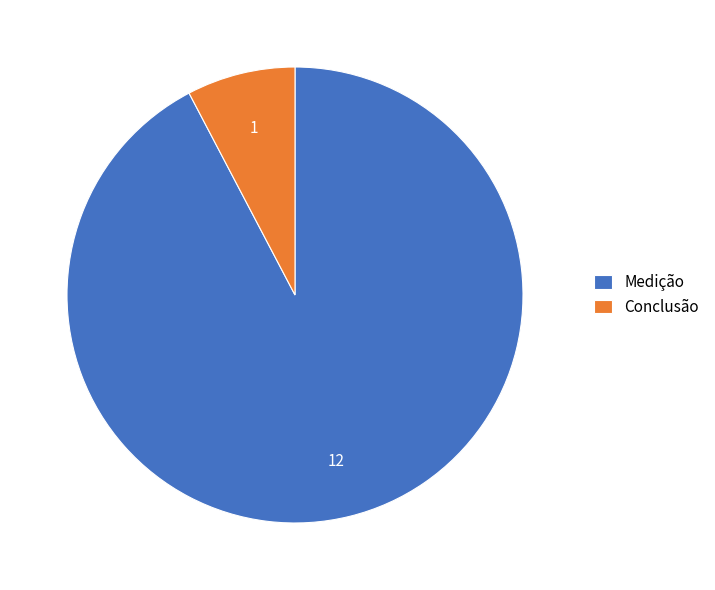

How many segments does this pie chart have?

2